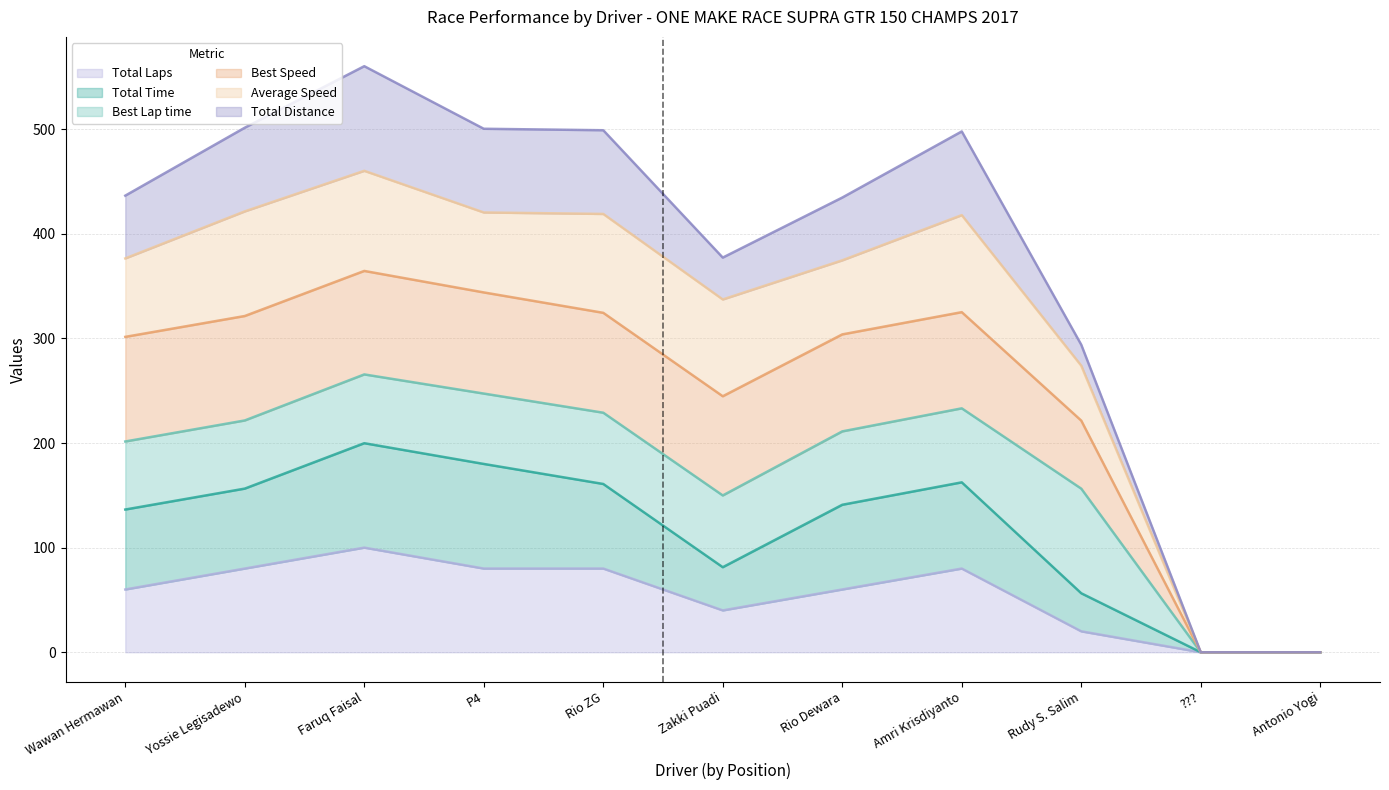

True or false: Total Time has more than 2 points higher than both neighbors.

False